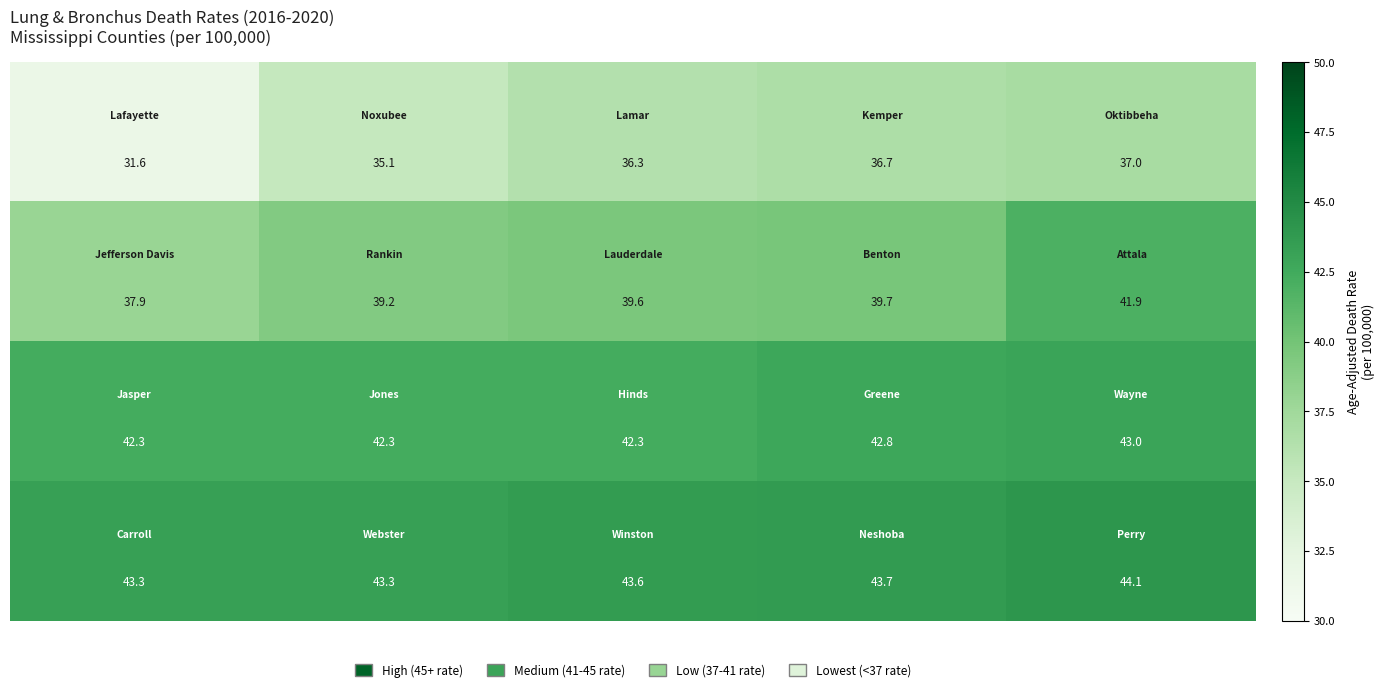

At how many categories does at least one series exceed 38?

5